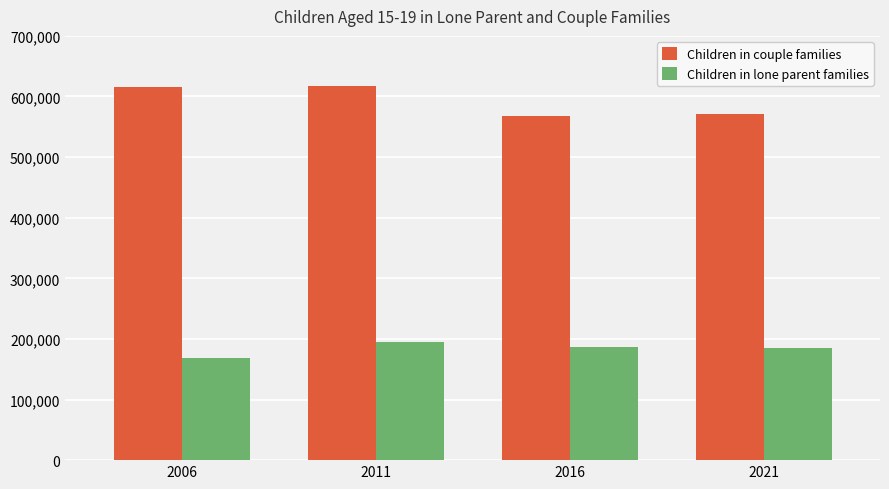

At which category is the sum across all series the highest?

2011